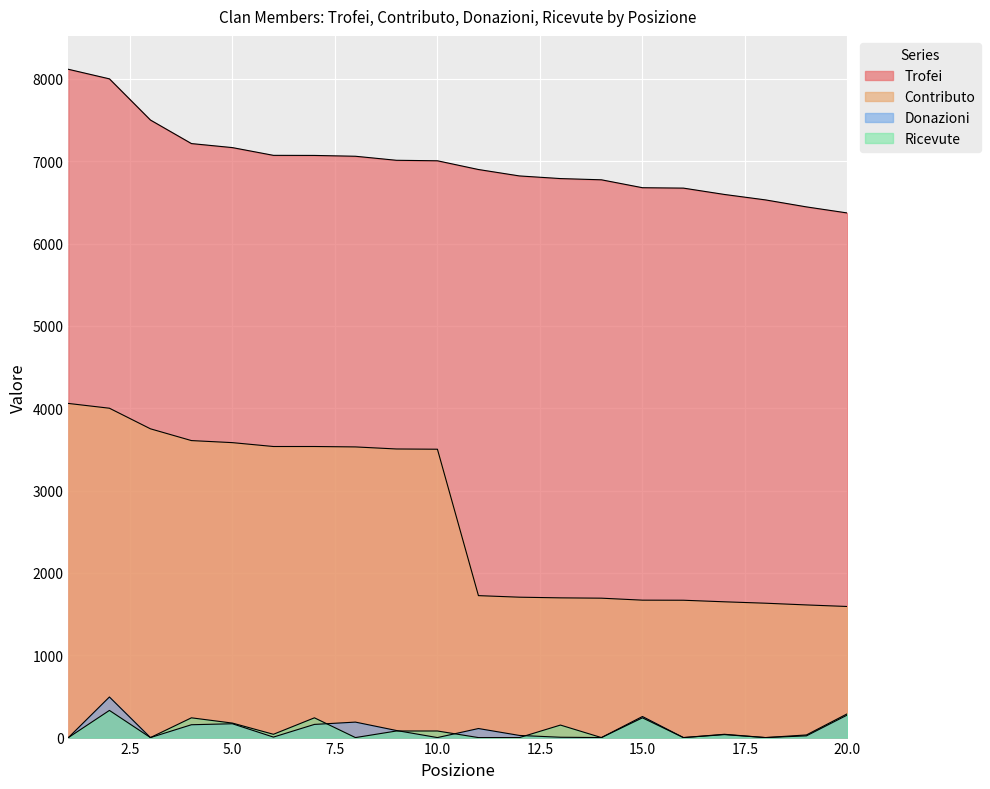

Is it true that Ricevute equals 47 at 10?

False